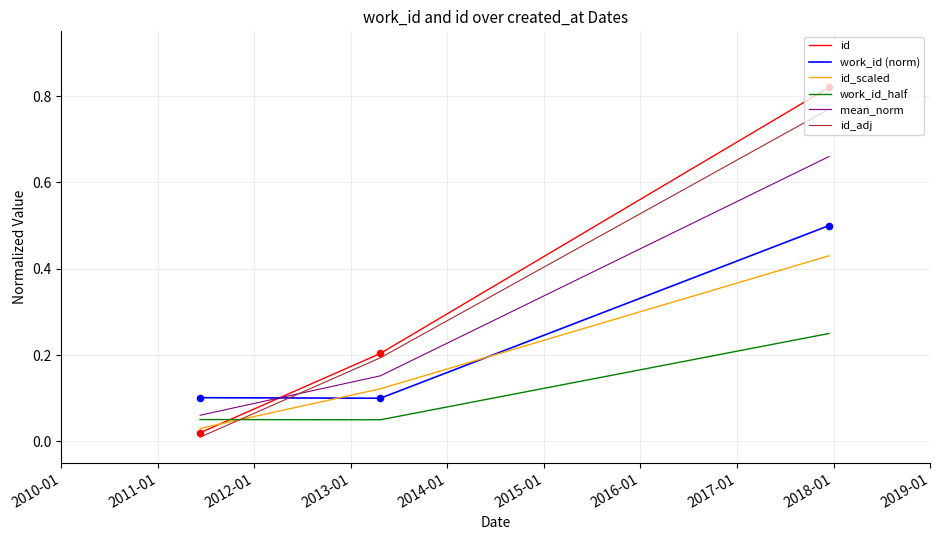

Which series has the widest spread of values?

id